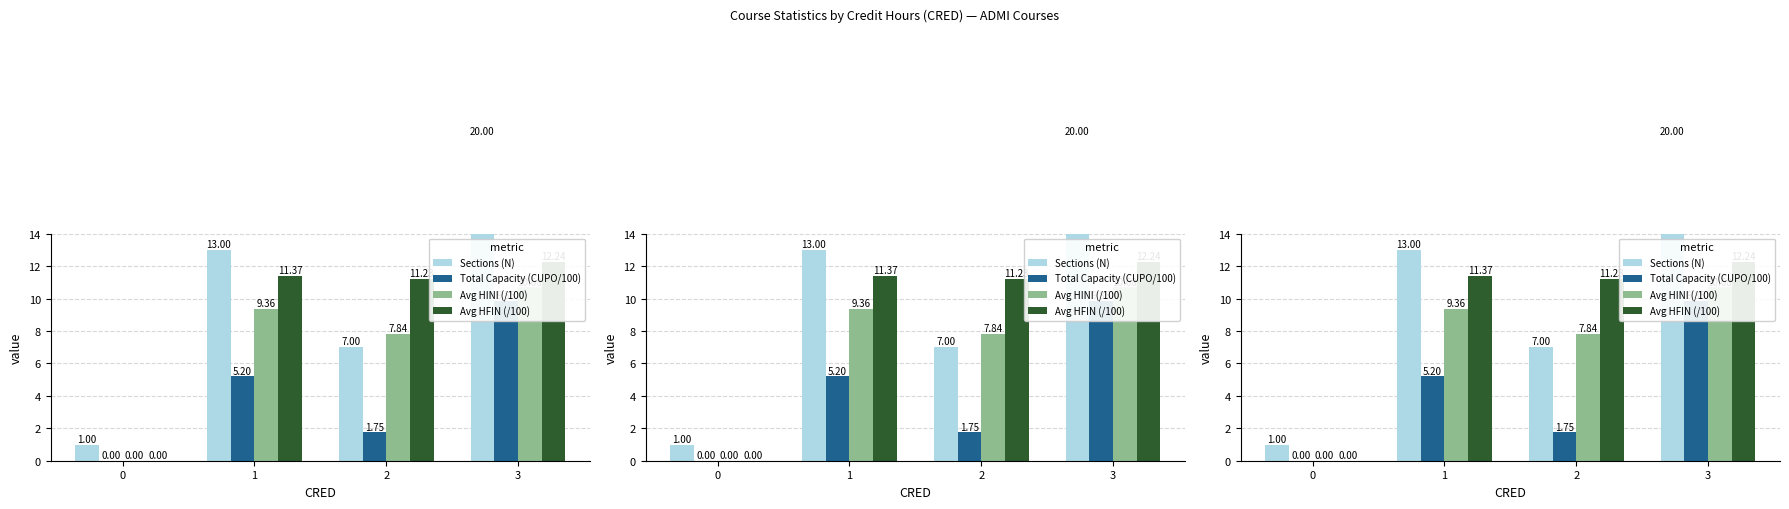

Which series has the largest total across all categories?

Sections (N)